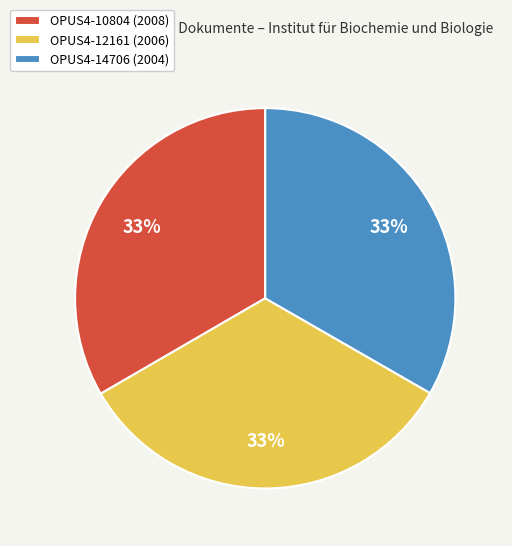

The OPUS4-12161 slice represents 25% of the pie. True or false?

False